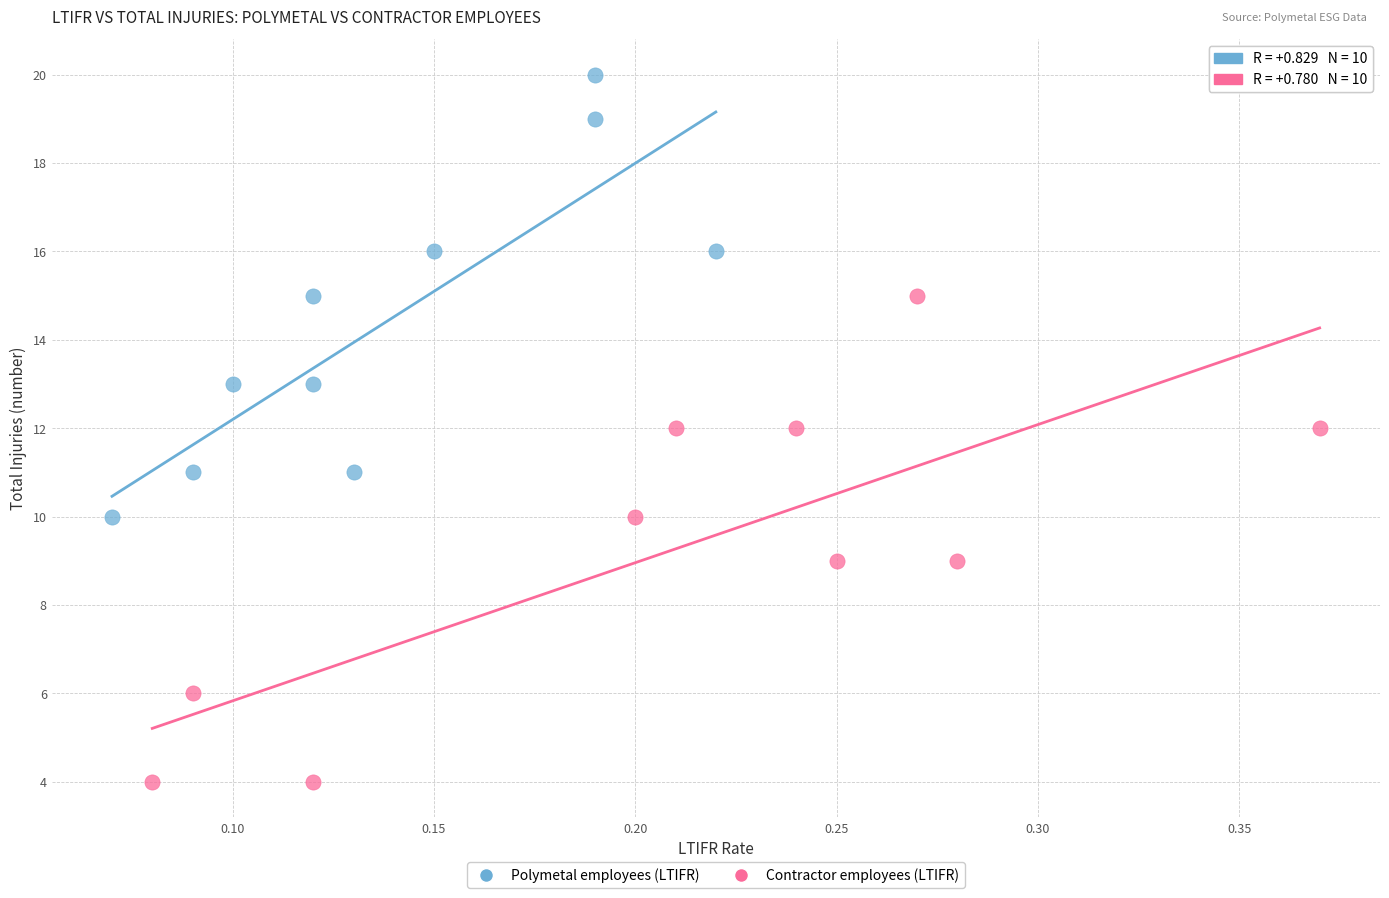

Which series reaches the minimum Y coordinate?

Contractor employees (LTIFR)